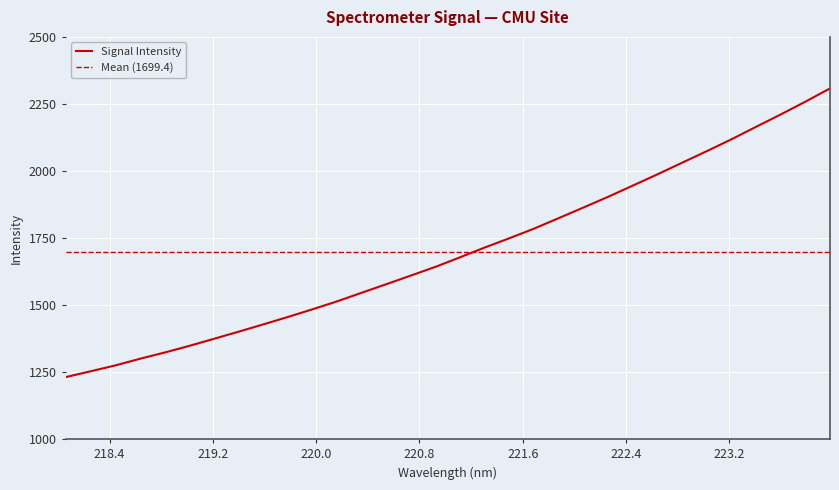

What is the sum of all values?

54379.9